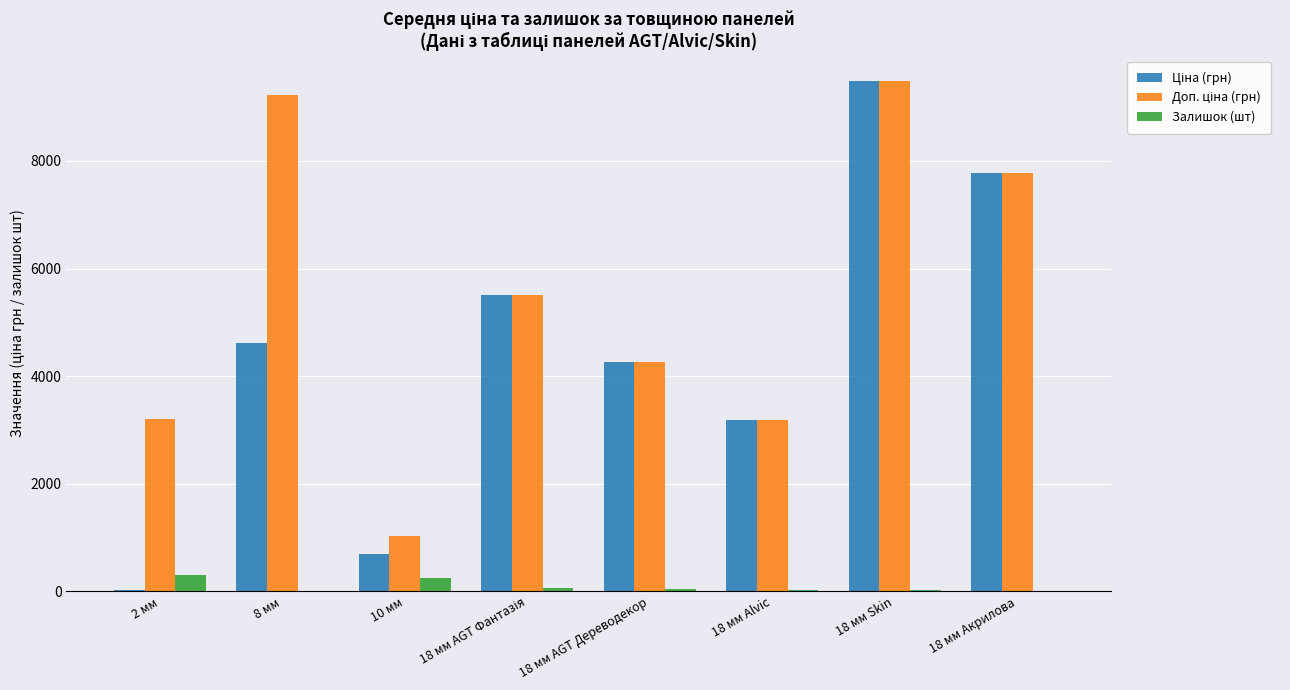

What is the greatest value displayed?

9488.2